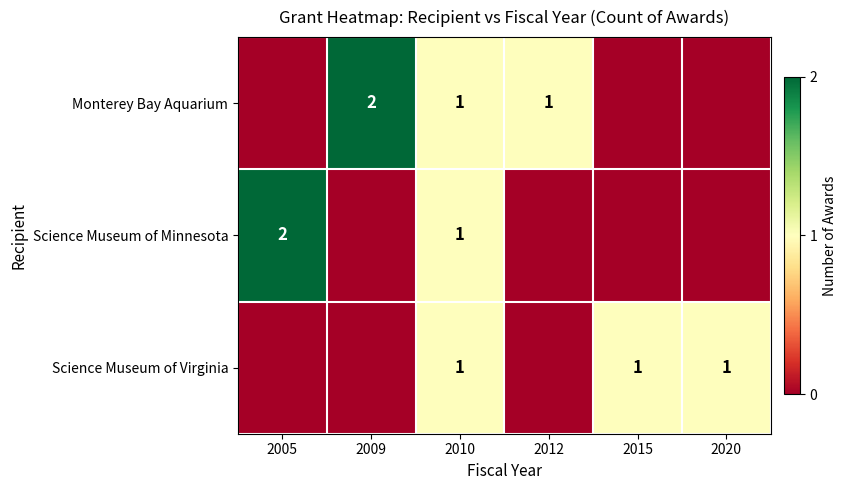

True or false: Monterey Bay Aquarium has a value of 2 at 2009.

True